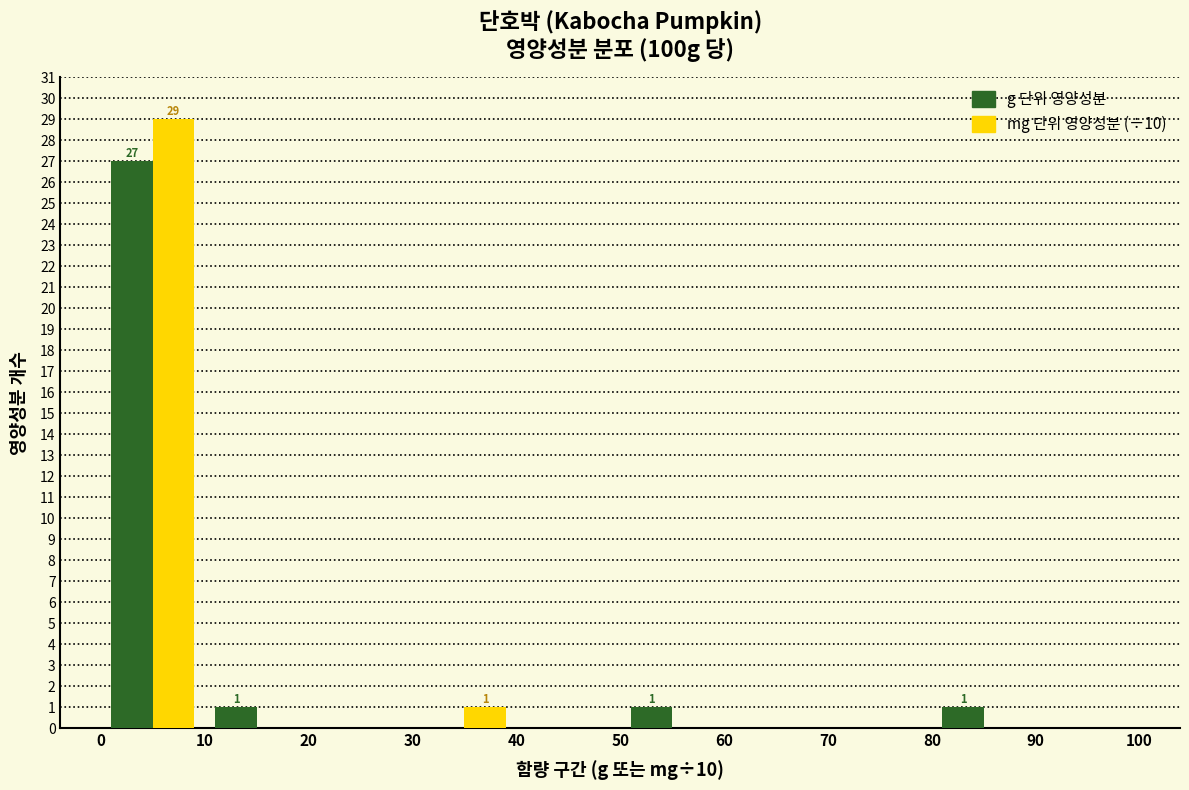

In the mg 단위 영양성분 (÷10) series, which range on the x-axis has the tallest bar?

0 to 10